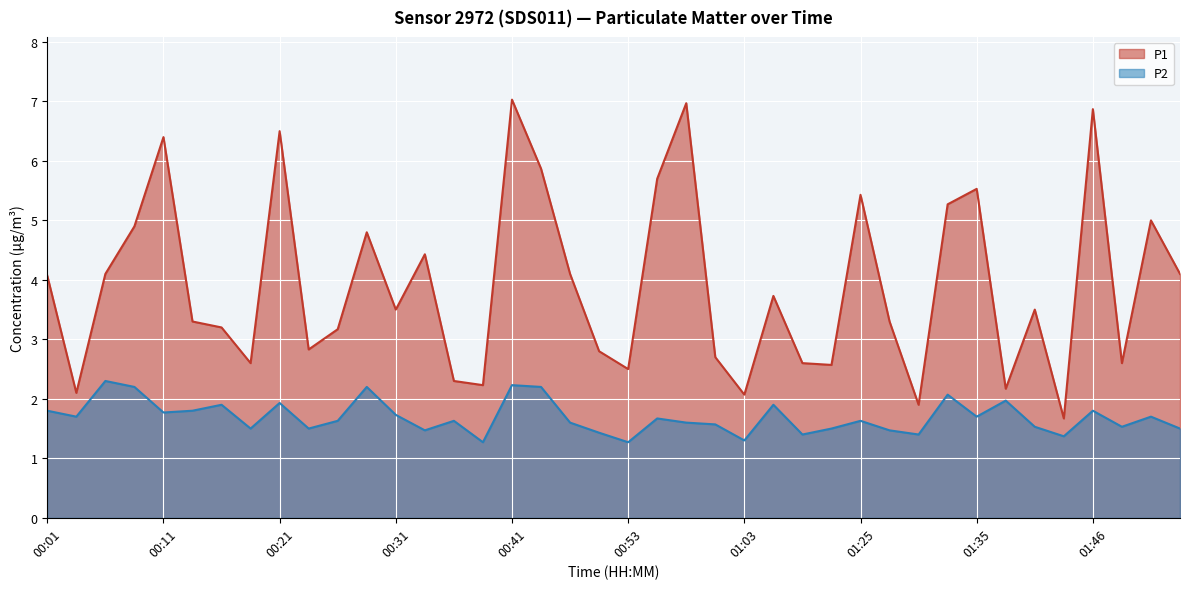

What are all the series names shown in the legend?

P1, P2